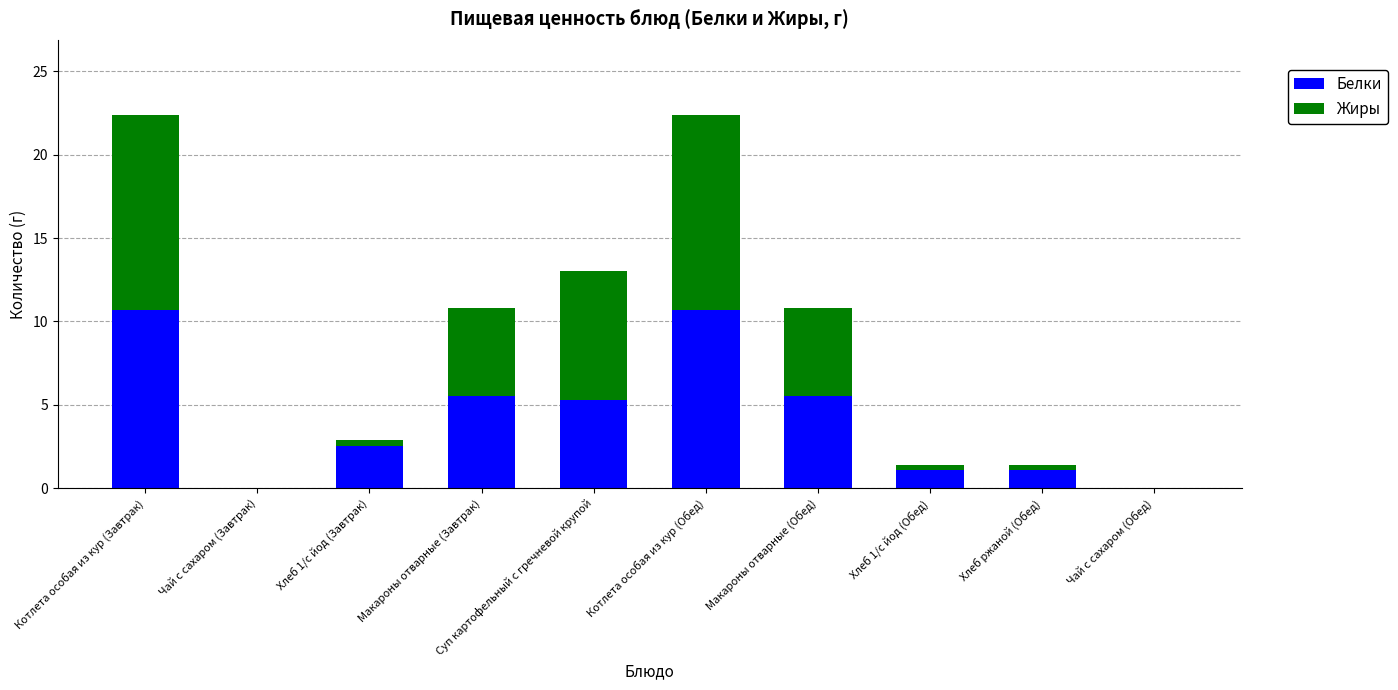

True or false: Белки has a value of 0.0 at Чай с сахаром (Завтрак).

True